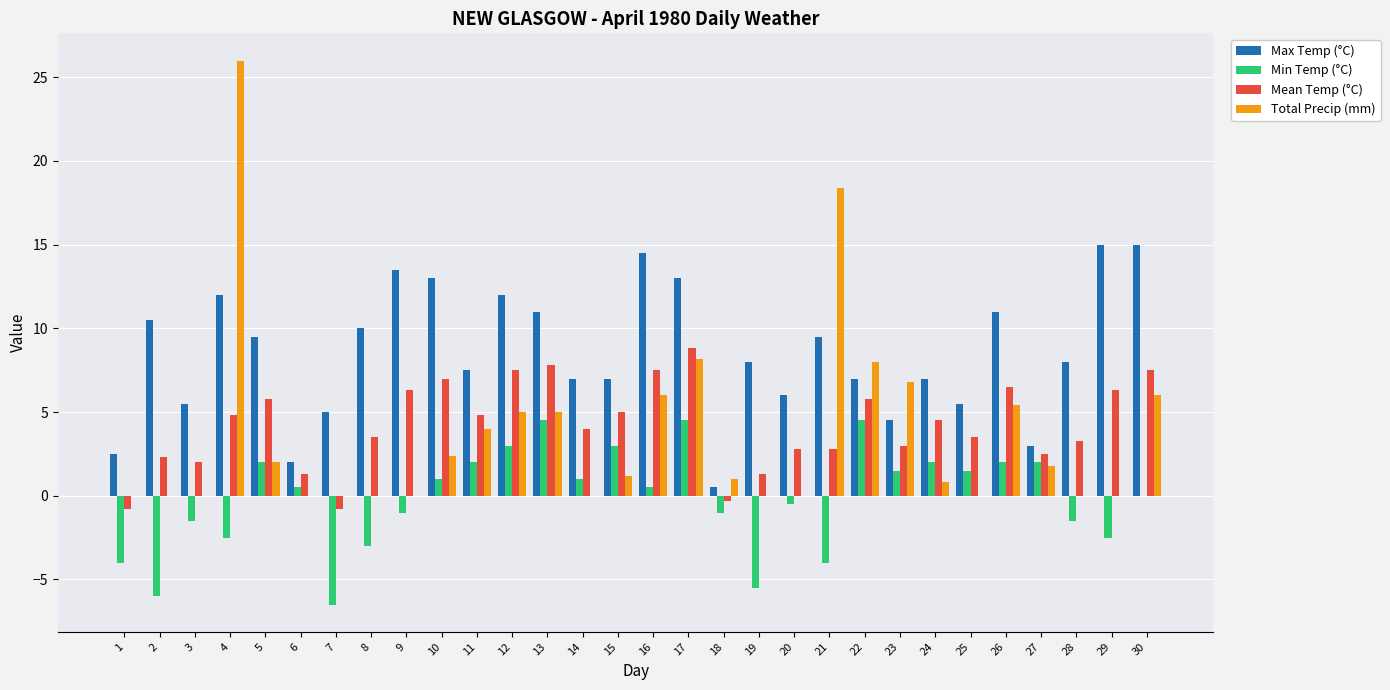

What is the maximum value for Min Temp (°C)?

4.5